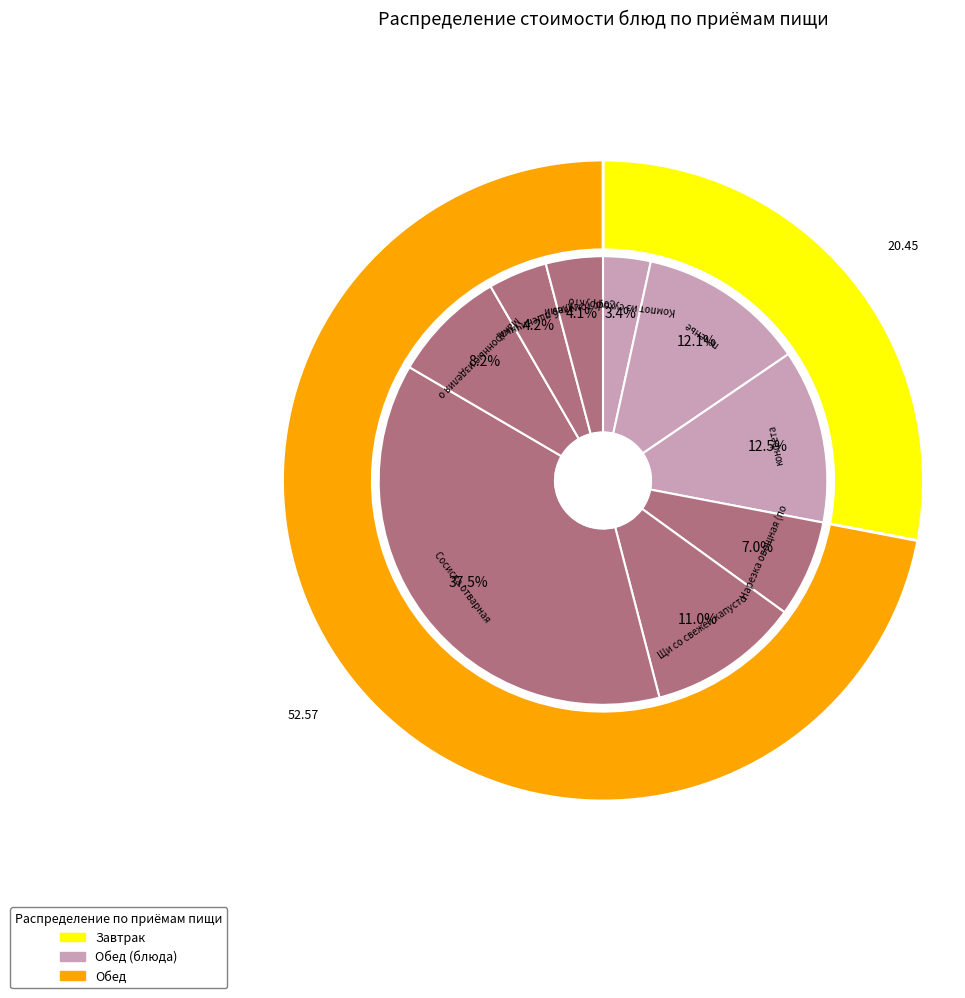

Approximately how many times larger is the value at Компот из сухофруктов compared to Сосиска отварная?

0.1